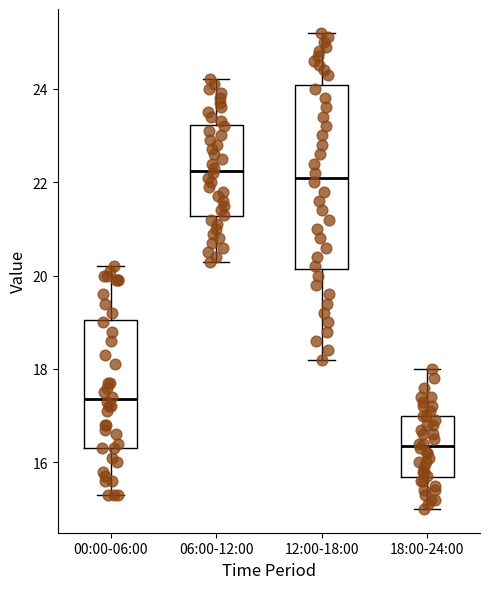

Which box's median line is the lowest?

18:00-24:00